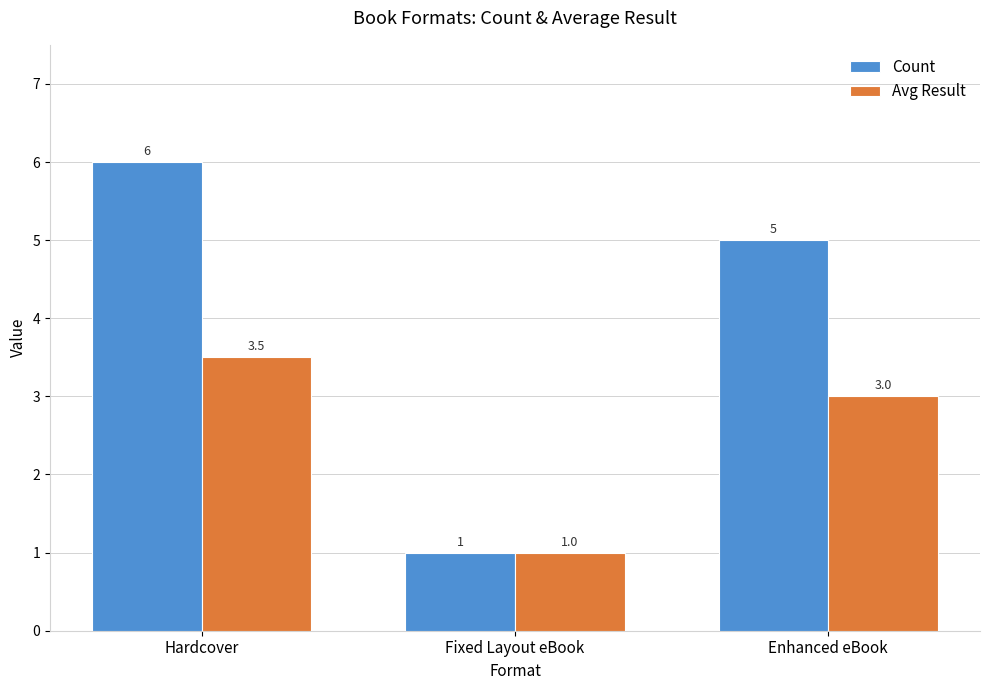

Reading left to right, extract all data points from this chart.

Count: Hardcover=6.0	Fixed Layout eBook=1.0	Enhanced eBook=5.0
Avg Result: Hardcover=3.5	Fixed Layout eBook=1.0	Enhanced eBook=3.0